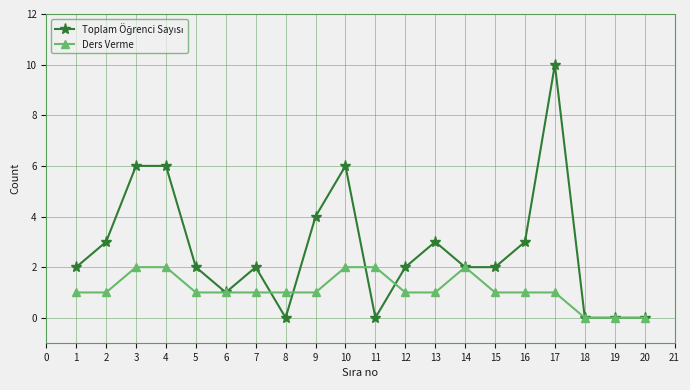

Which label corresponds to the largest value in the chart?

17